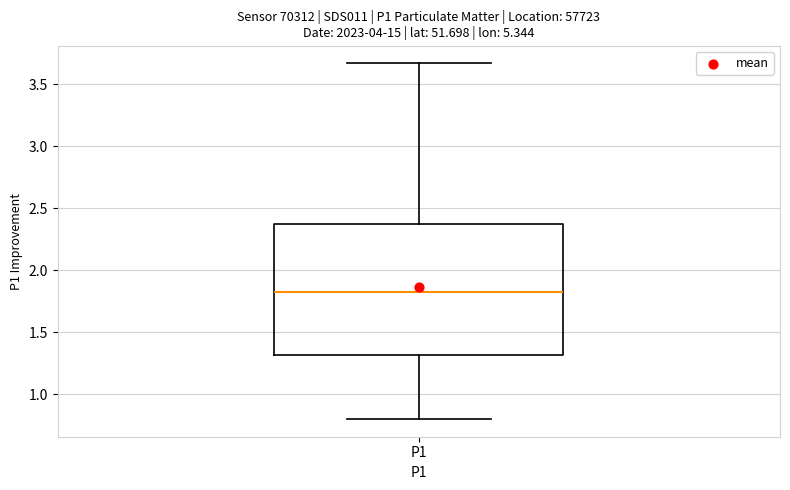

Where is the lower edge of the box for P1 on the y-axis? The values are not printed on the chart, so give them approximately, as read against the axis.

1.30